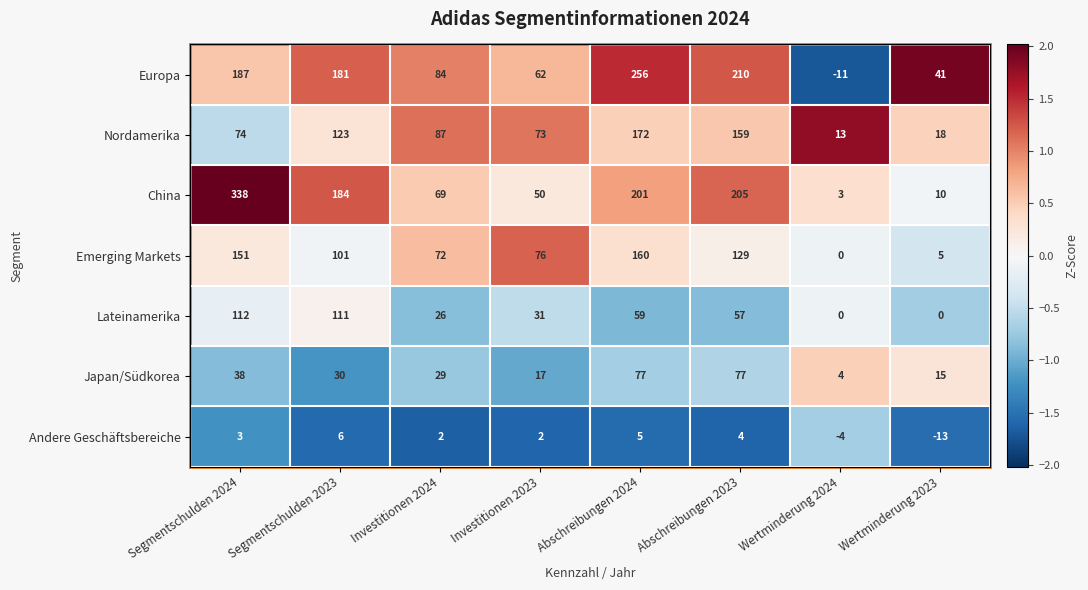

What is the sum of all Andere Geschäftsbereiche values?

5